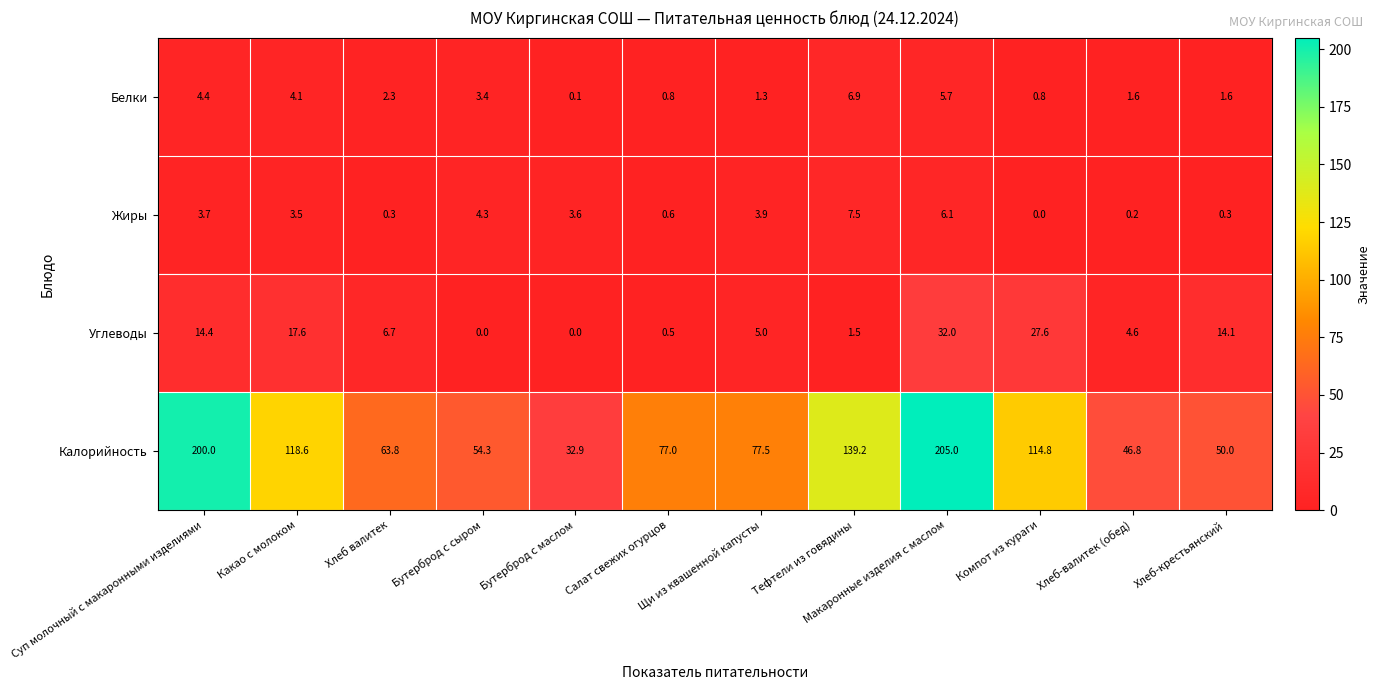

Where is Жиры nearest to the value 3?

Какао с молоком